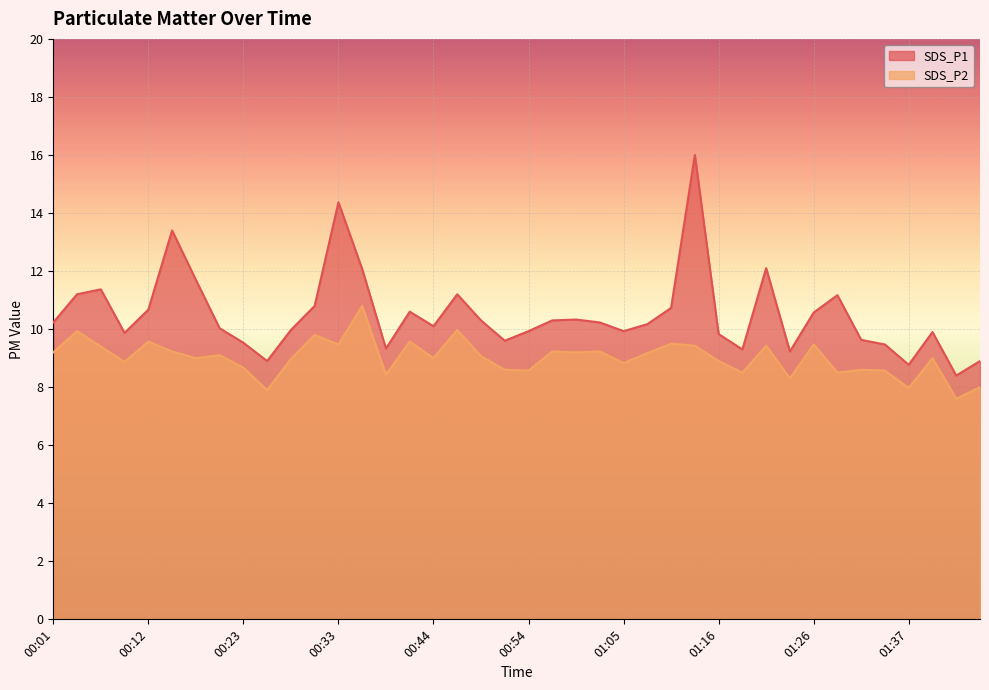

The SDS_P2 series shows 8.6 at 01:31. True or false?

True